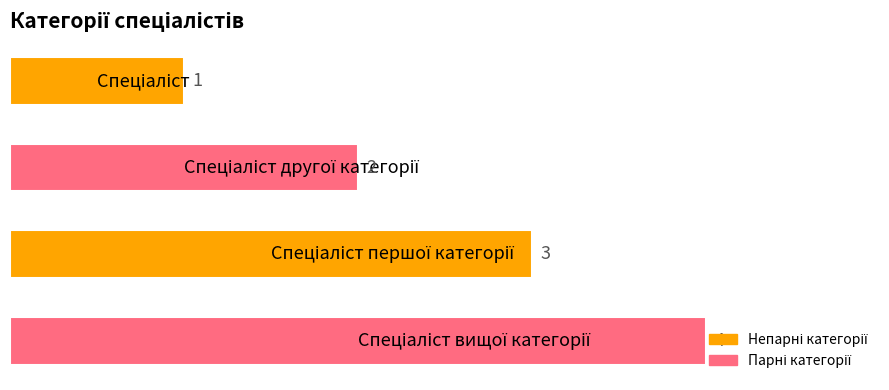

How many values are between 2 and 4?

3